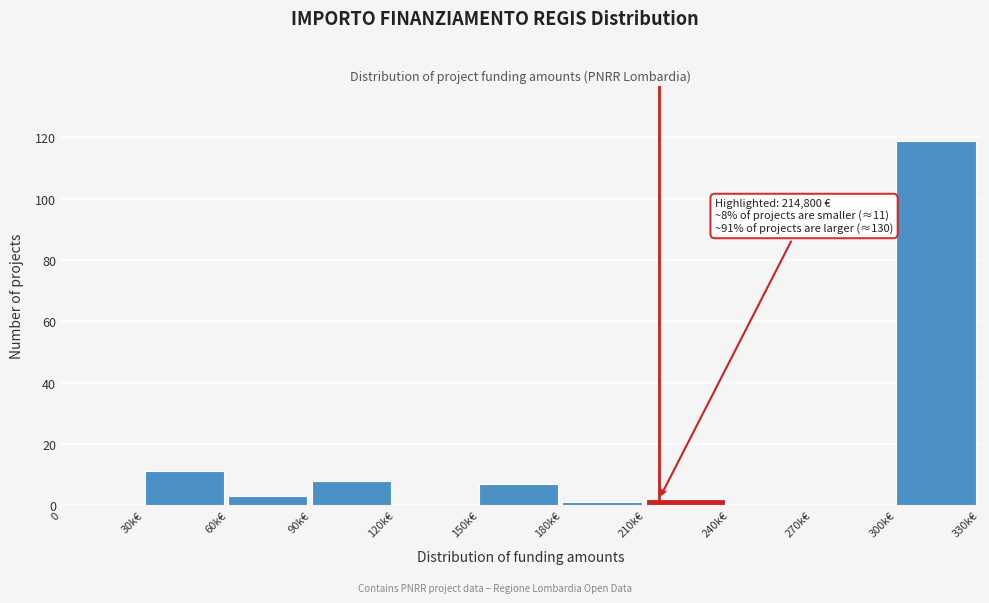

Reading right to left, what are all the values shown in this chart?

300k€=119	270k€=0	240k€=0	210k€=2	180k€=1	150k€=7	120k€=0	90k€=8	60k€=3	30k€=11	0=0